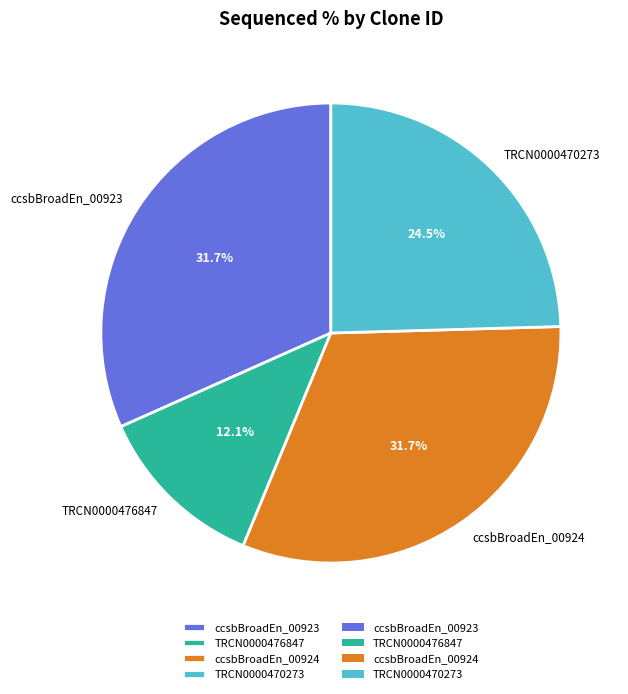

To the nearest percent, what is the difference between the largest and smallest slice percentages?

20%